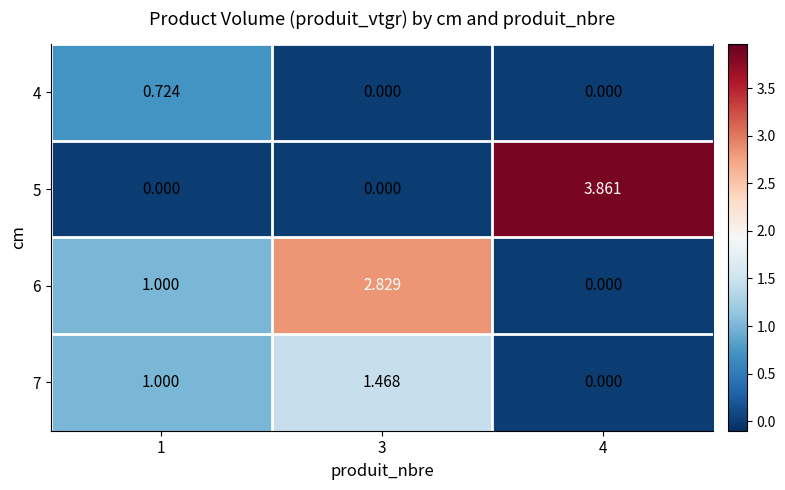

Is the value of 7 at 3 greater than the value of 6 at 1?

Yes